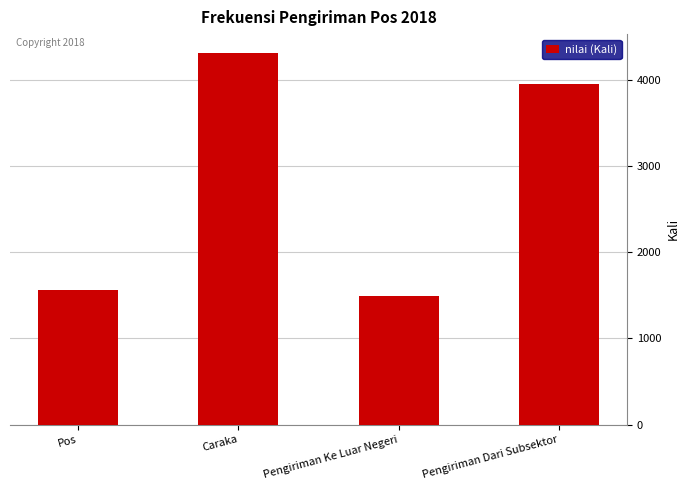

What is the difference between the second highest and minimum values?

2470